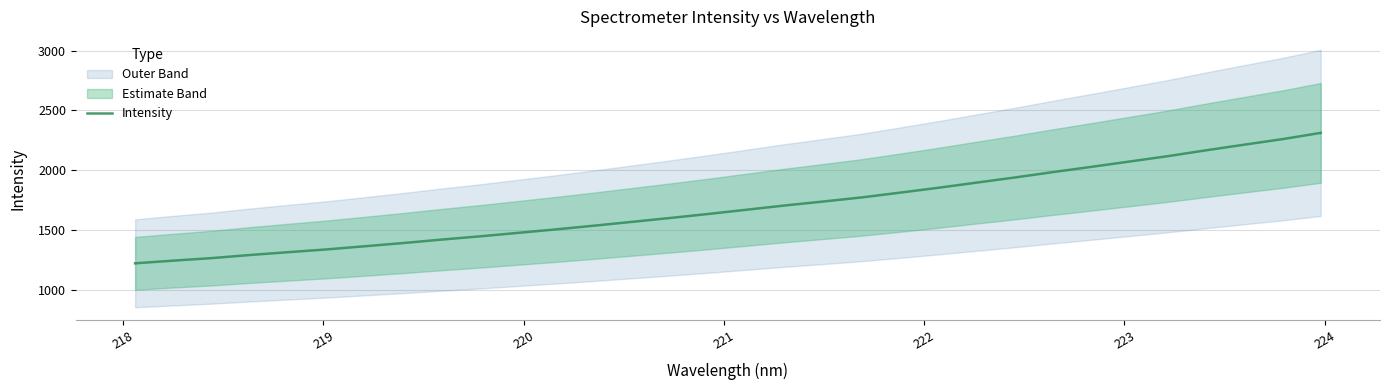

What is the difference between the maximum and minimum values?

1088.8